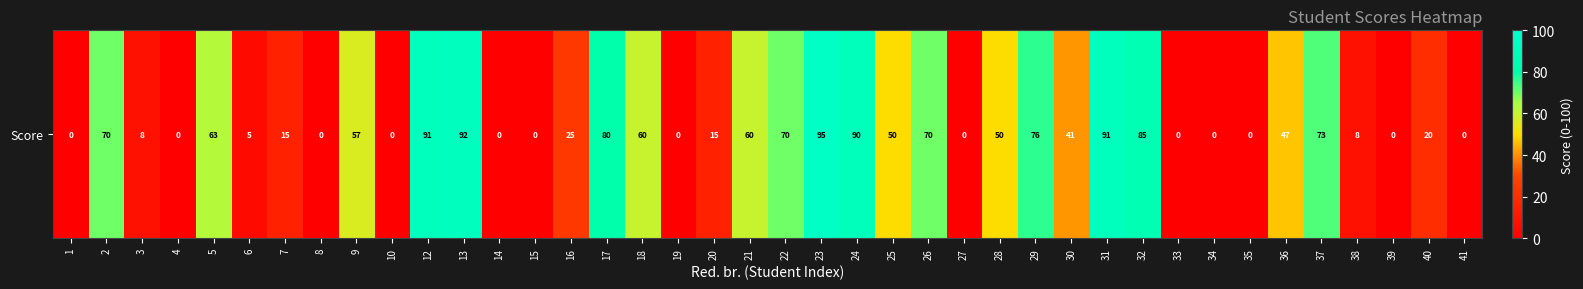

At which category does the chart reach its minimum across all series?

1